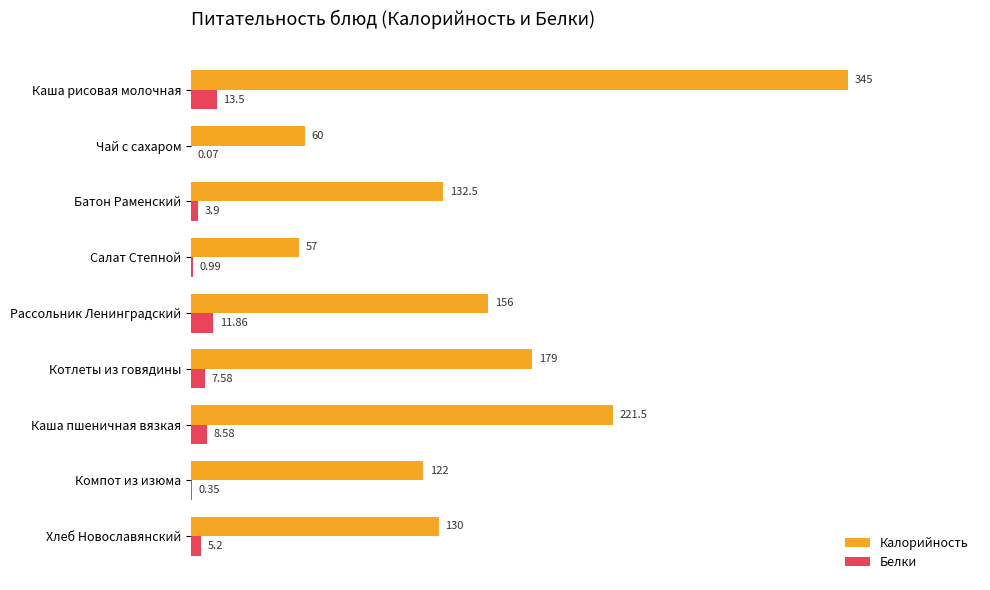

What is the maximum value shown in the chart?

345.0